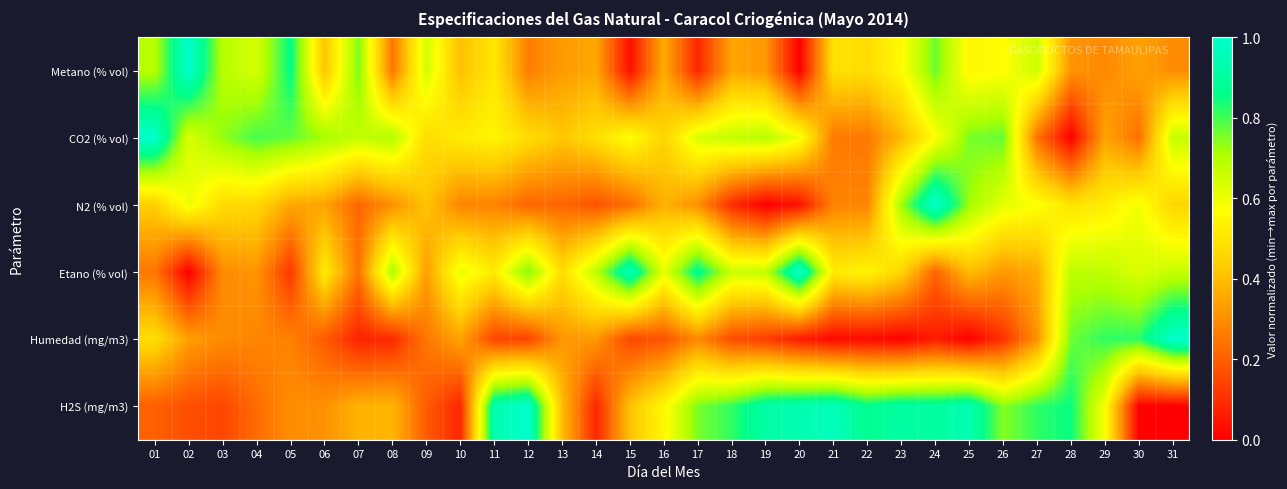

Which series changed the most between 10 and 18?

H2S (mg/m3)